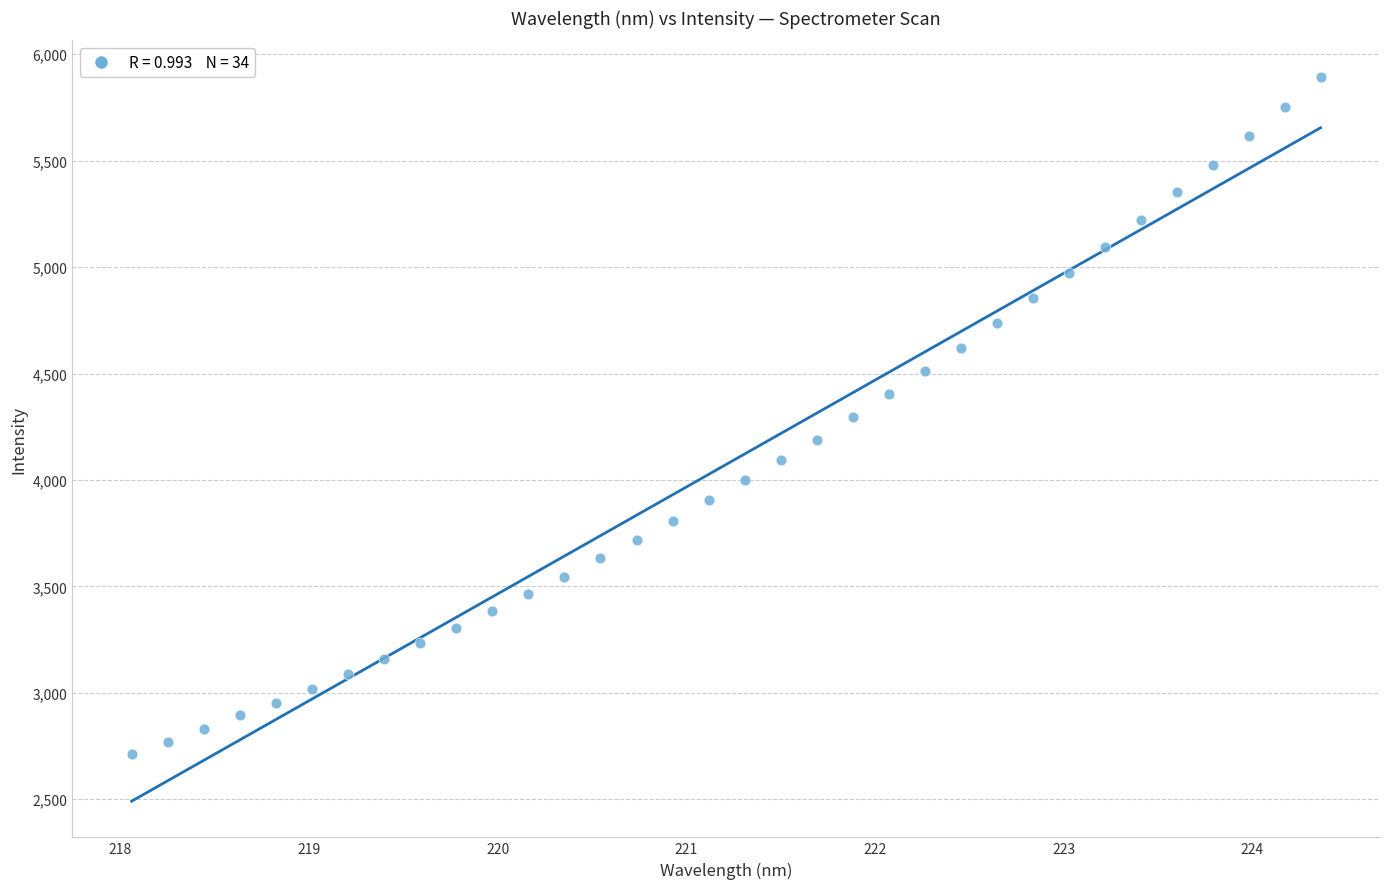

What is the range of X values (max minus min)?

6.3